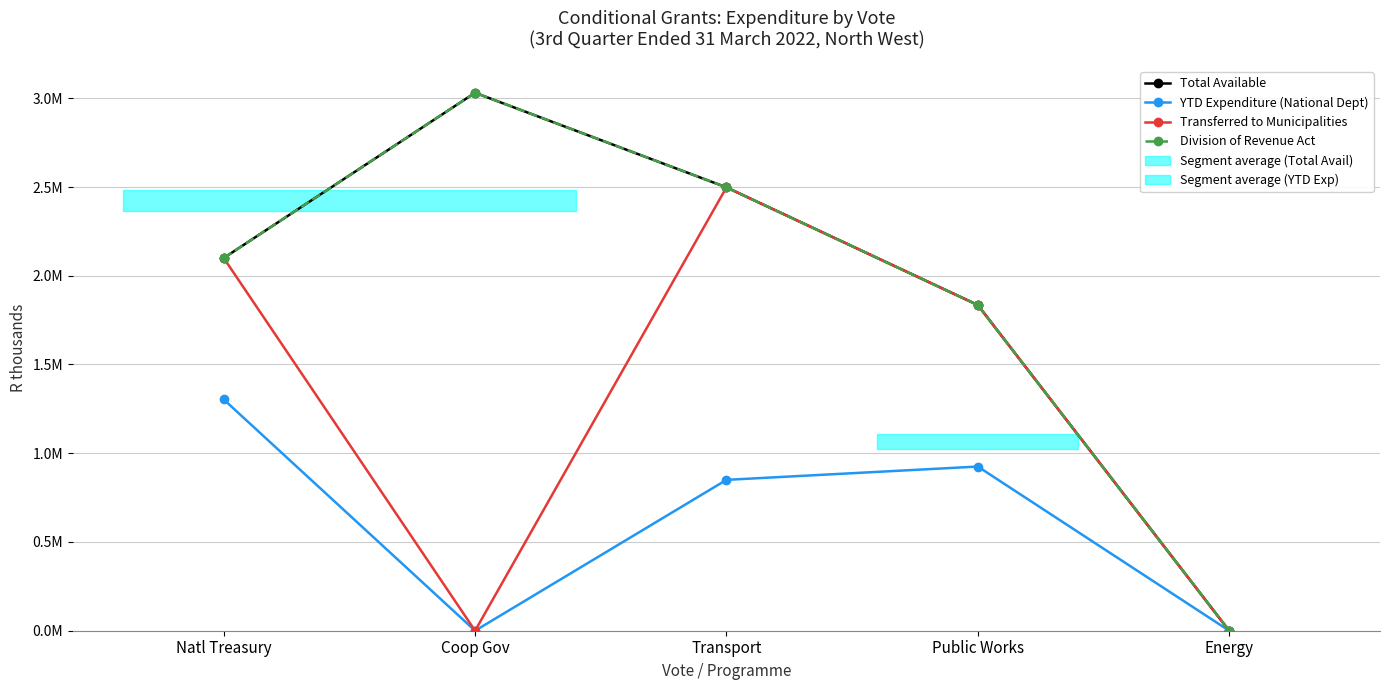

True or false: YTD Expenditure (National Dept) has more than 0 interior local peaks.

True